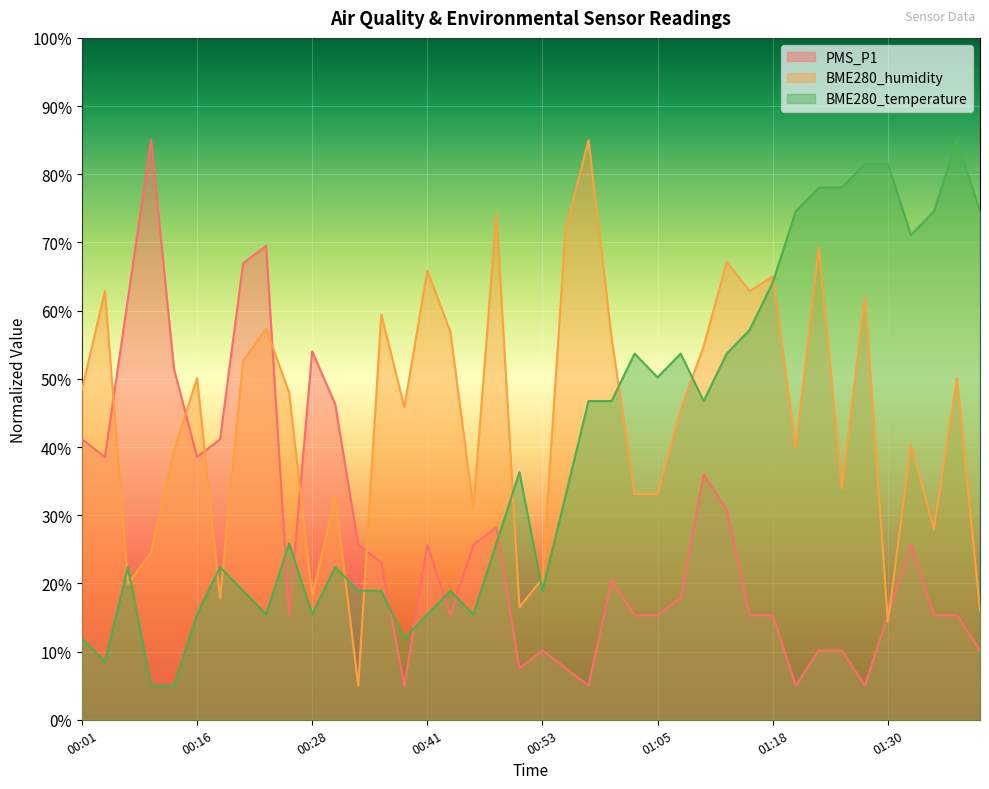

What is the value of the BME280_temperature point at the 18th from the left?

15.4